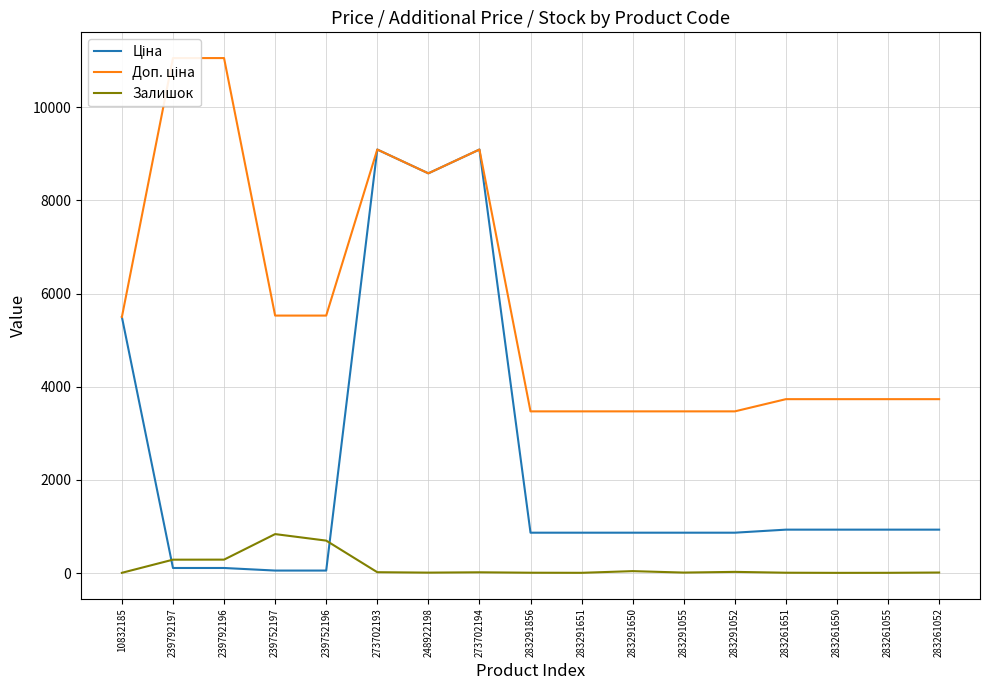

Reading left to right, what are all the values shown in this chart?

Ціна: 10832185=5497.3	239792197=110.5	239792196=110.5	239752197=55.3	239752196=55.3	273702193=9092.0	248922198=8581.1	273702194=9092.0	283291856=868.0	283291651=868.0	283291650=868.0	283291055=868.0	283291052=868.0	283261651=933.5	283261650=933.5	283261055=933.5	283261052=933.5
Доп. ціна: 10832185=5497.3	239792197=11055.0	239792196=11055.0	239752197=5528.0	239752196=5528.0	273702193=9092.0	248922198=8581.1	273702194=9092.0	283291856=3472.1	283291651=3472.1	283291650=3472.1	283291055=3472.1	283291052=3472.1	283261651=3734.2	283261650=3734.2	283261055=3734.2	283261052=3734.2
Залишок: 10832185=7.0	239792197=289.0	239792196=290.0	239752197=838.0	239752196=698.0	273702193=20.0	248922198=11.0	273702194=18.0	283291856=9.0	283291651=7.0	283291650=43.0	283291055=12.0	283291052=27.0	283261651=9.0	283261650=6.0	283261055=7.0	283261052=13.0